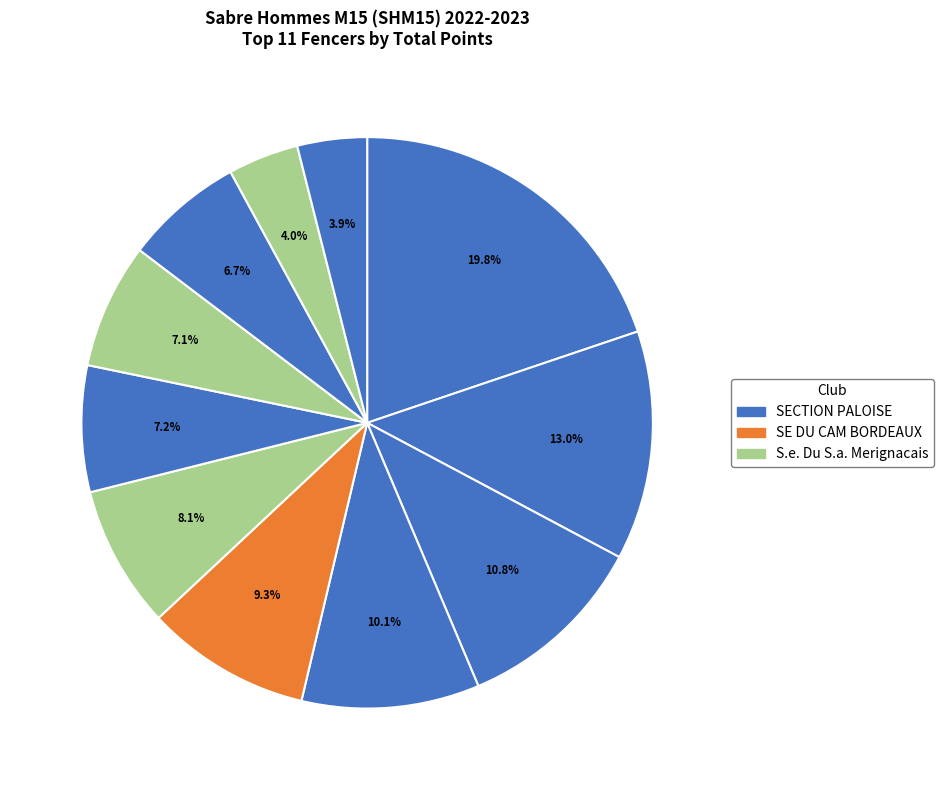

How many slices are in this pie chart?

11